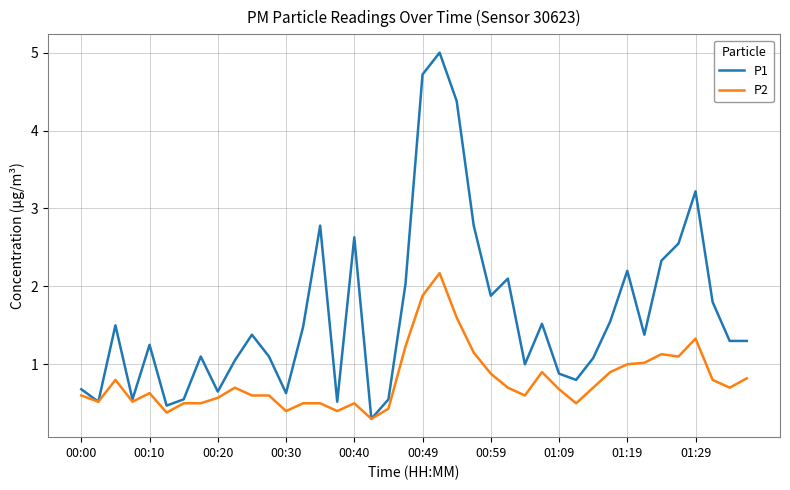

Which series has the largest total across all categories?

P1